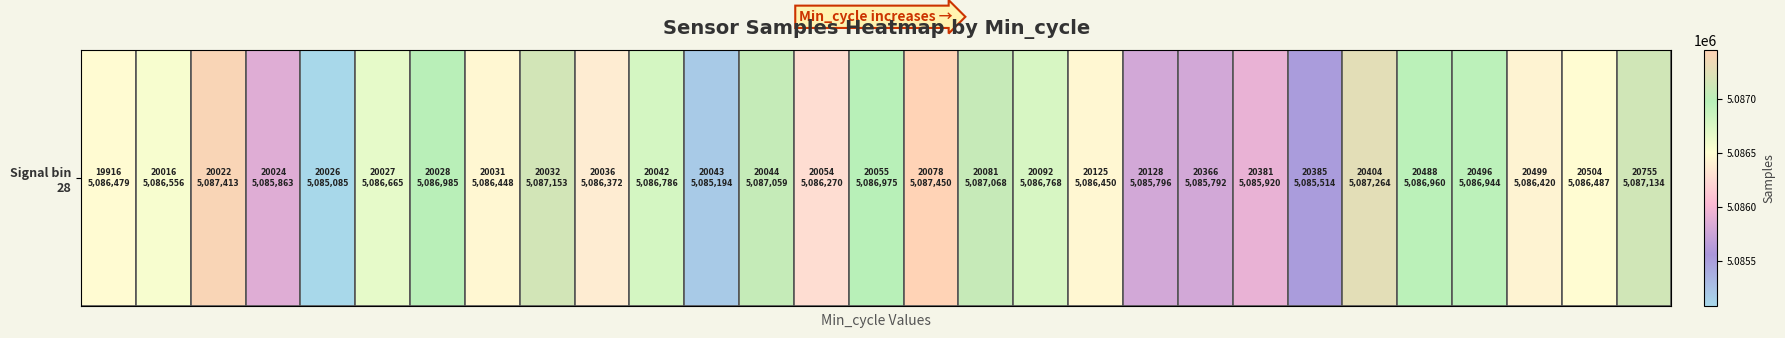

Reading left to right, extract all data points from this chart.

5086479	5086556	5087413	5085863	5085085	5086665	5086985	5086448	5087153	5086372	5086786	5085194	5087059	5086270	5086975	5087450	5087068	5086768	5086450	5085796	5085792	5085920	5085514	5087264	5086960	5086944	5086420	5086487	5087134